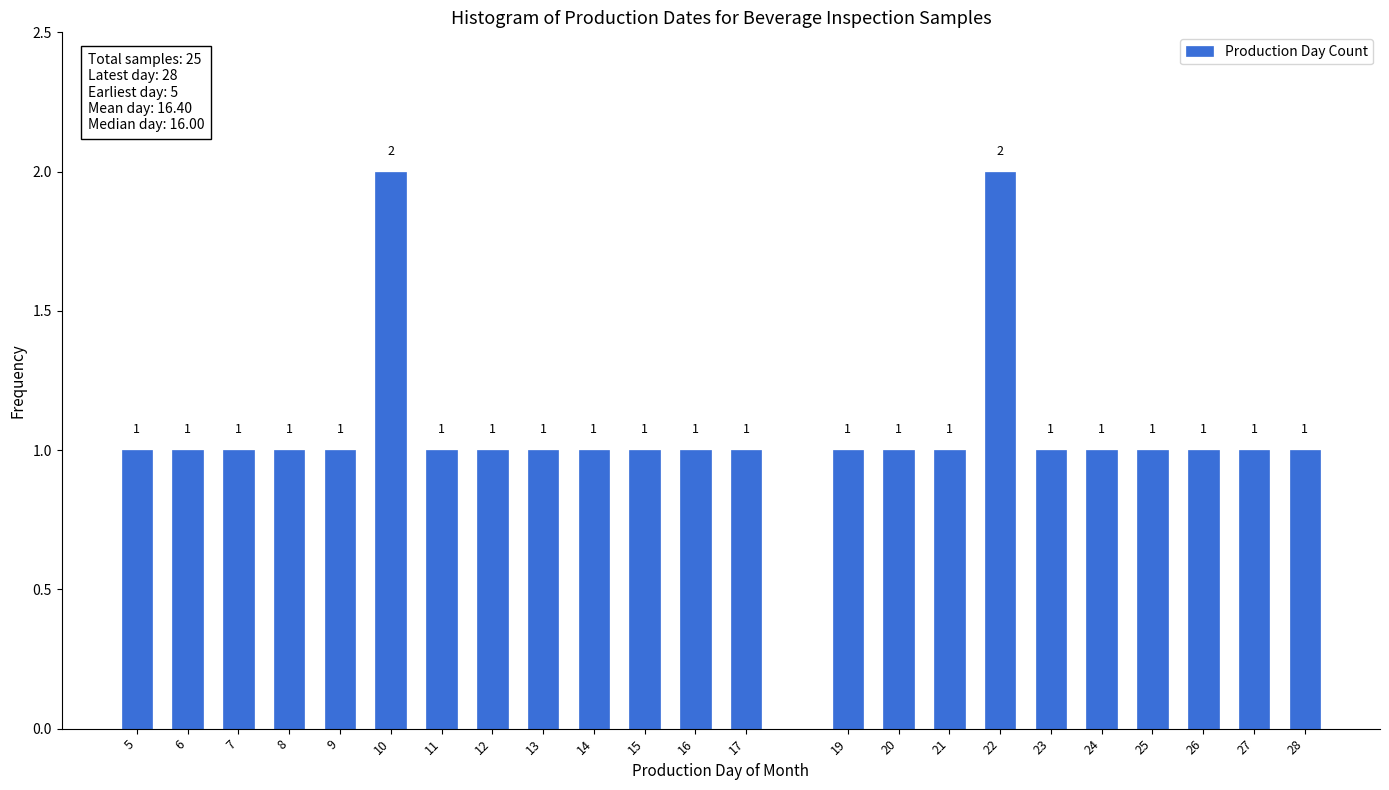

Reading left to right, list all the values displayed in this chart.

1	1	1	1	1	2	1	1	1	1	1	1	1	1	1	1	2	1	1	1	1	1	1